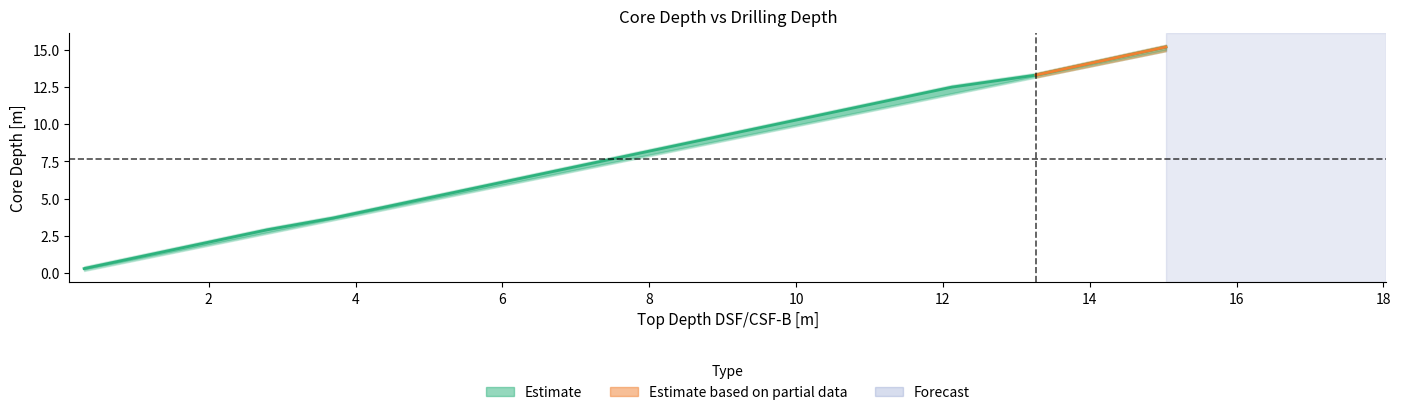

The Top Core depth (below sea floor) [m CSF-B] series shows 3.0 at 12. True or false?

False